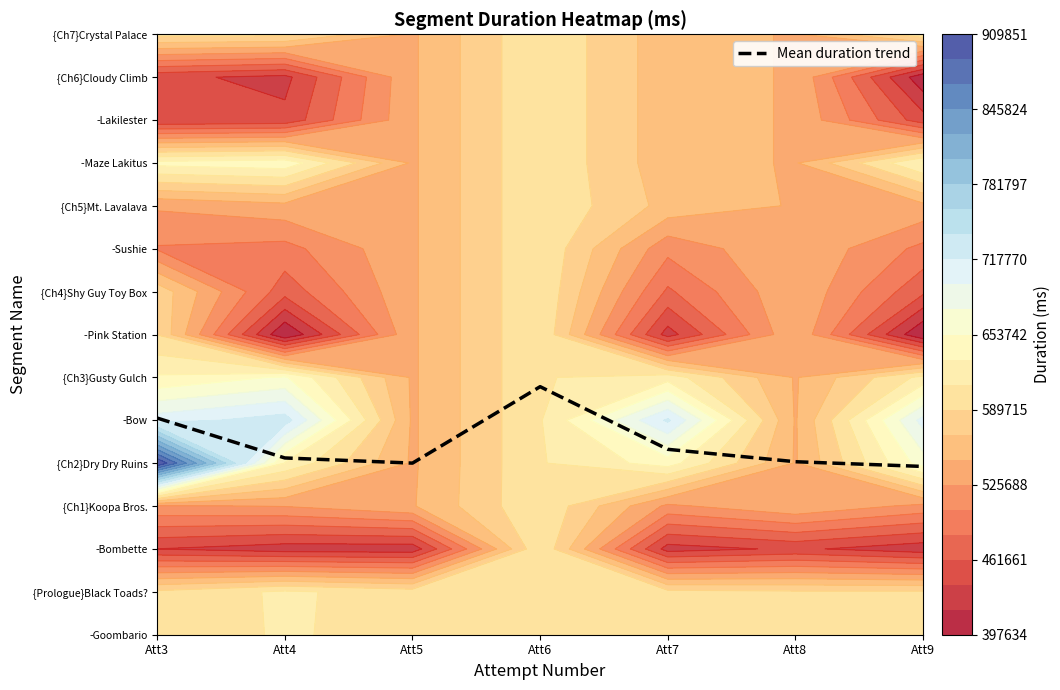

Approximately how many times larger is the value at Att4 compared to Att6?

0.7